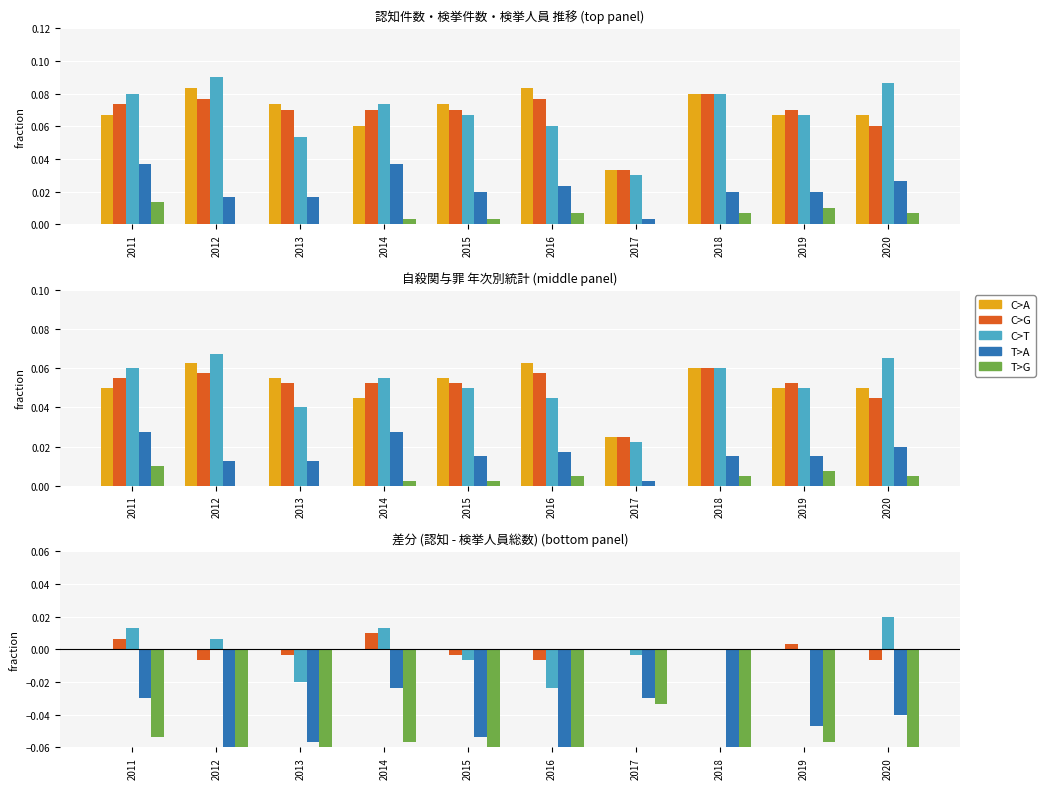

Reading right to left, what are all the values shown in this chart?

C>A: 0.0	0.0	0.0	0.0	0.0	0.0	0.0	0.0	0.0	0.0
C>G: -0.0	0.0	0.0	0.0	-0.0	-0.0	0.0	-0.0	-0.0	0.0
C>T: 0.0	0.0	0.0	-0.0	-0.0	-0.0	0.0	-0.0	0.0	0.0
T>A: -0.0	-0.0	-0.1	-0.0	-0.1	-0.1	-0.0	-0.1	-0.1	-0.0
T>G: -0.1	-0.1	-0.1	-0.0	-0.1	-0.1	-0.1	-0.1	-0.1	-0.1